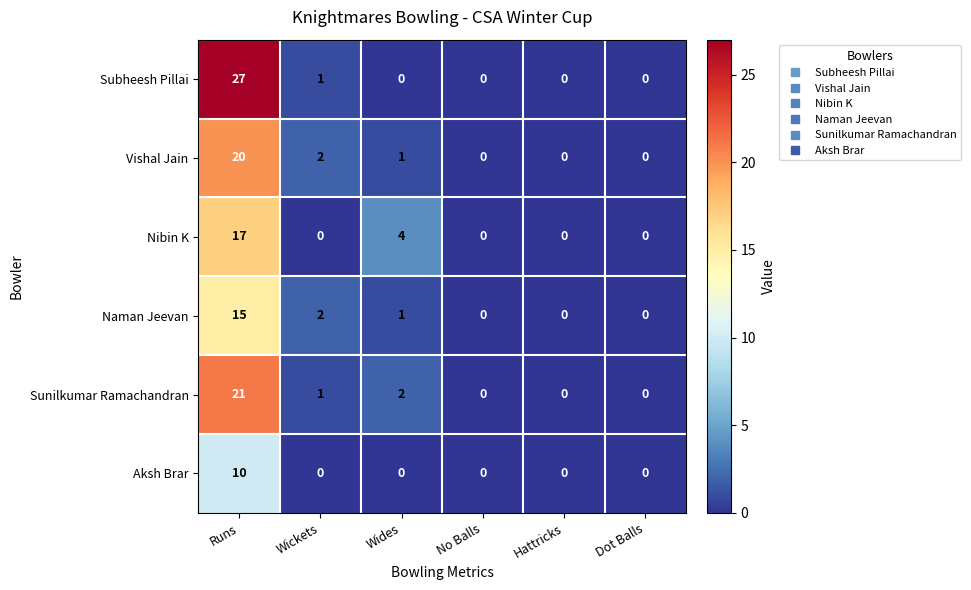

What is the maximum value shown in the chart?

27